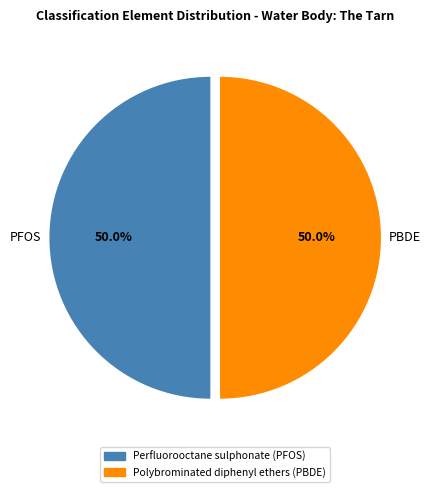

How much of the chart is everything except PFOS?

50.0%